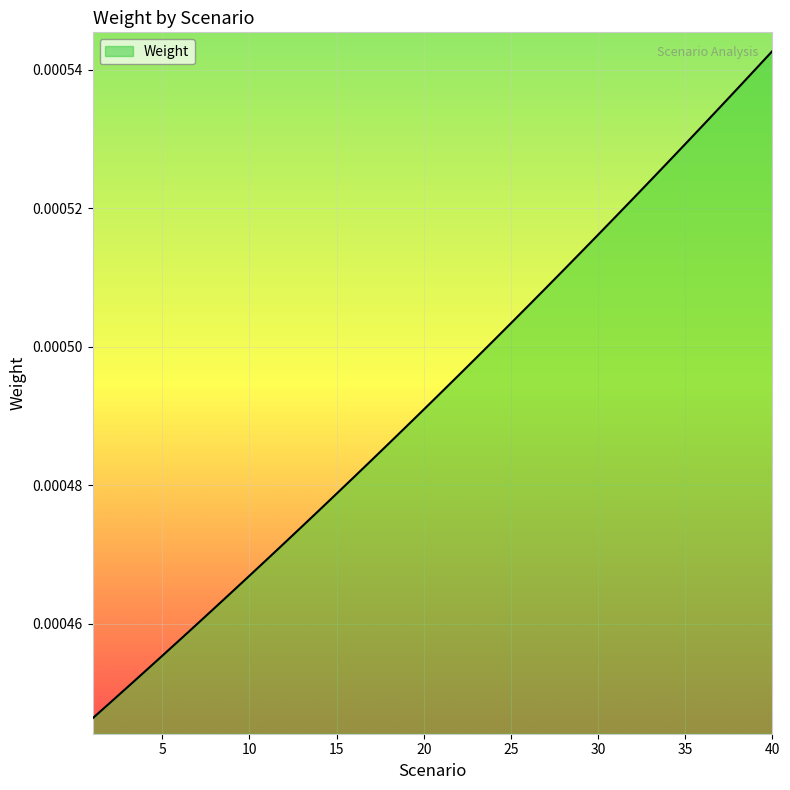

Count the number of categories in the chart.

40